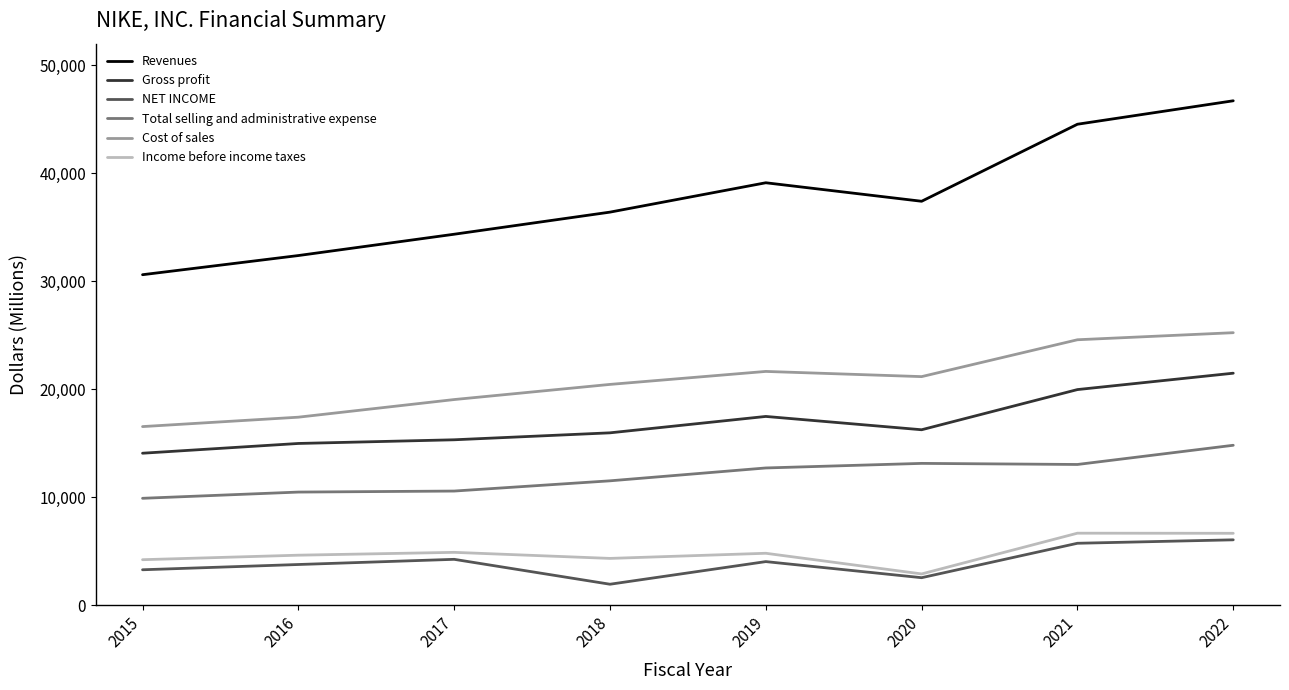

What are all the series names shown in the legend?

Revenues, Gross profit, NET INCOME, Total selling and administrative expense, Cost of sales, Income before income taxes